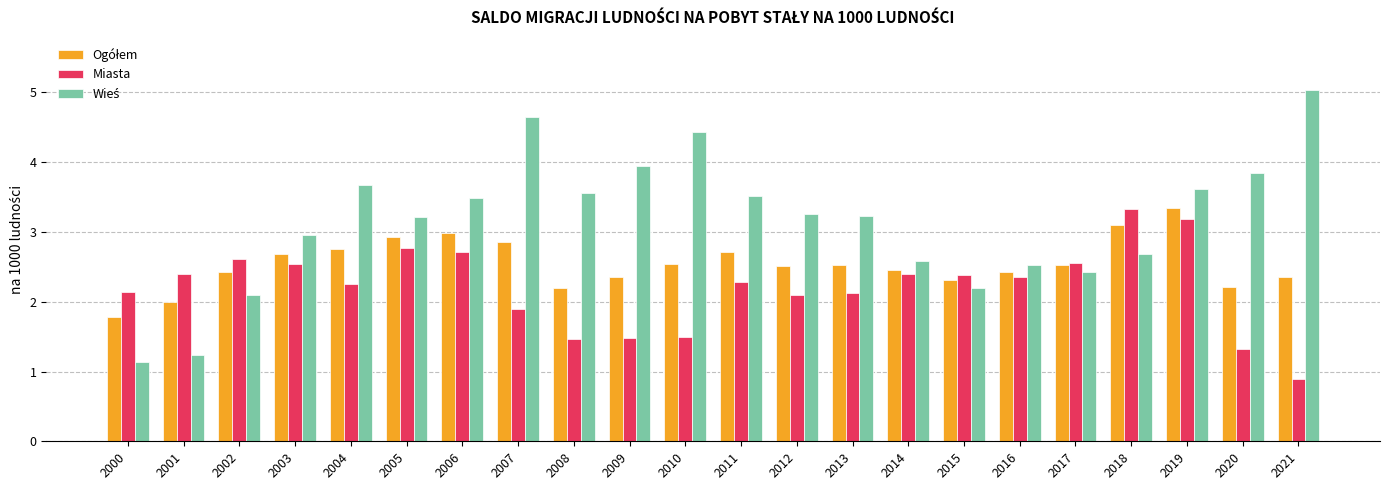

Does the chart contain stacked bars?

No